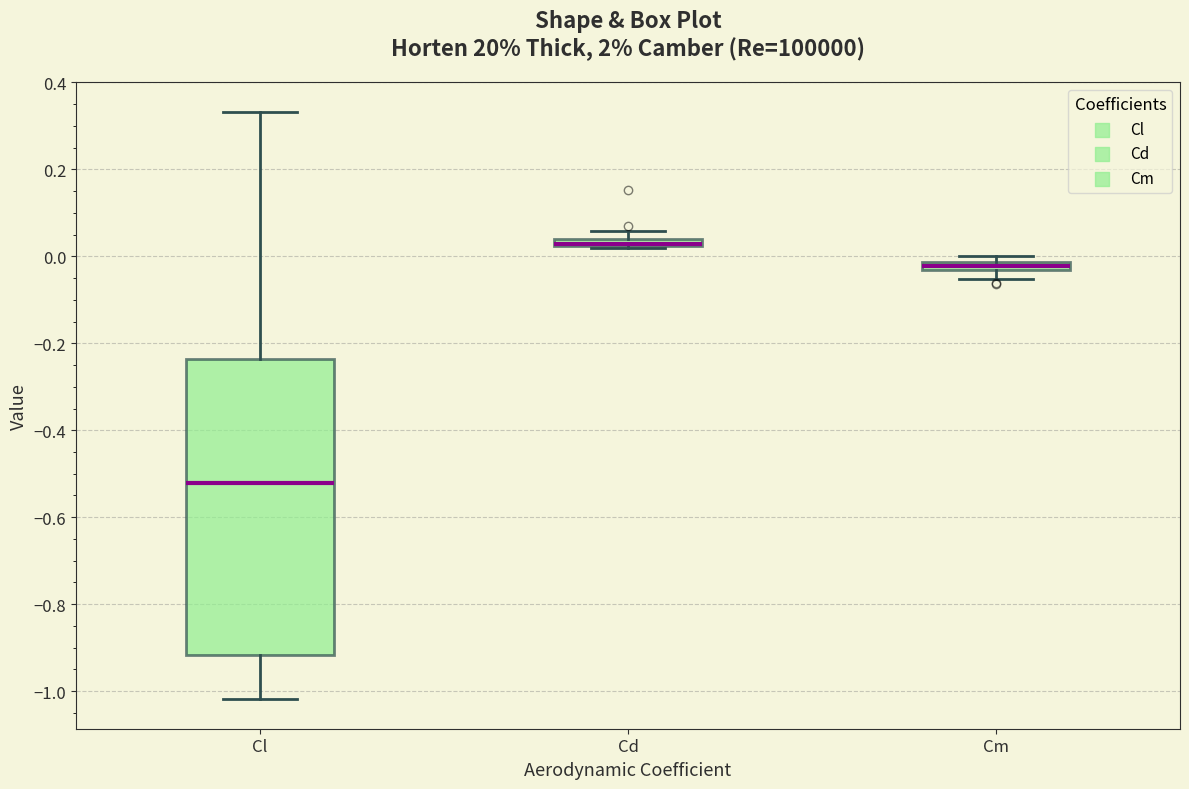

Where is the upper edge of the box for Cd on the y-axis? The values are not printed on the chart, so give them approximately, as read against the axis.

0.04